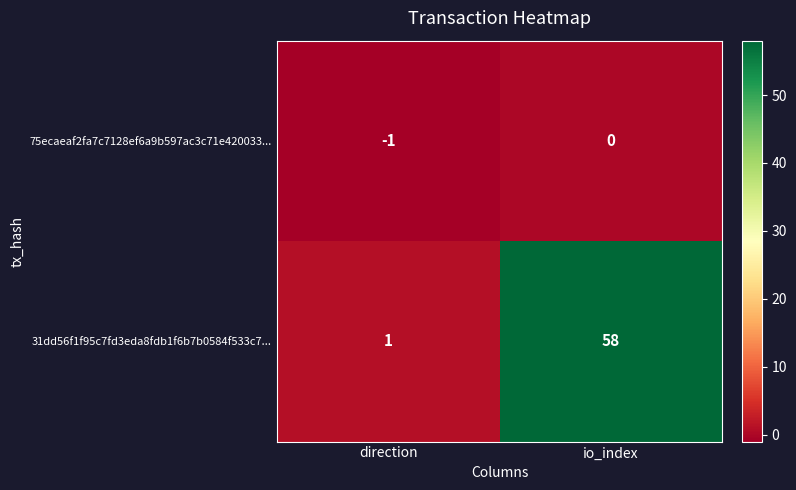

Read the 31dd56f1f95c7fd3eda8fdb1f6b7b0584f533c7... value at io_index.

58